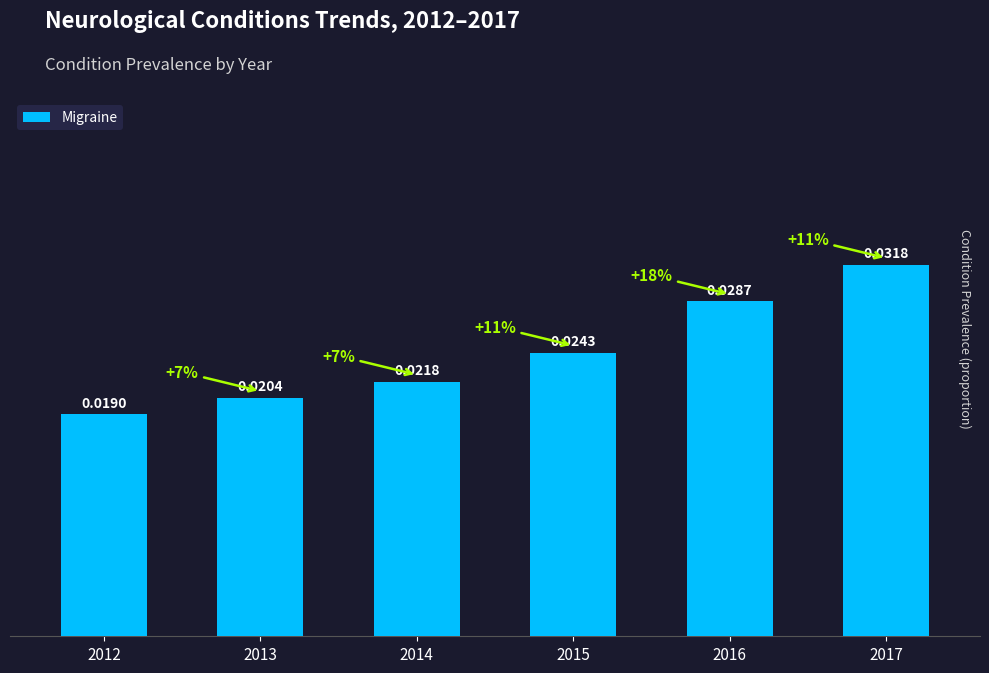

Which has a higher value, 2017 or 2015?

2017